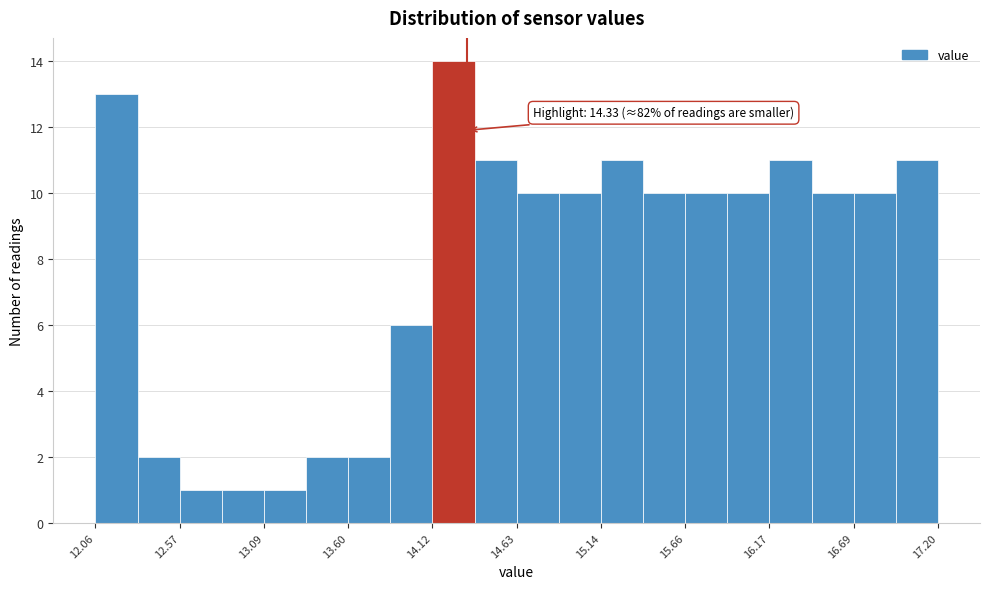

Around what value on the x-axis is the tallest bar? Give the approximate position of its centre, as read against the axis.

14.2